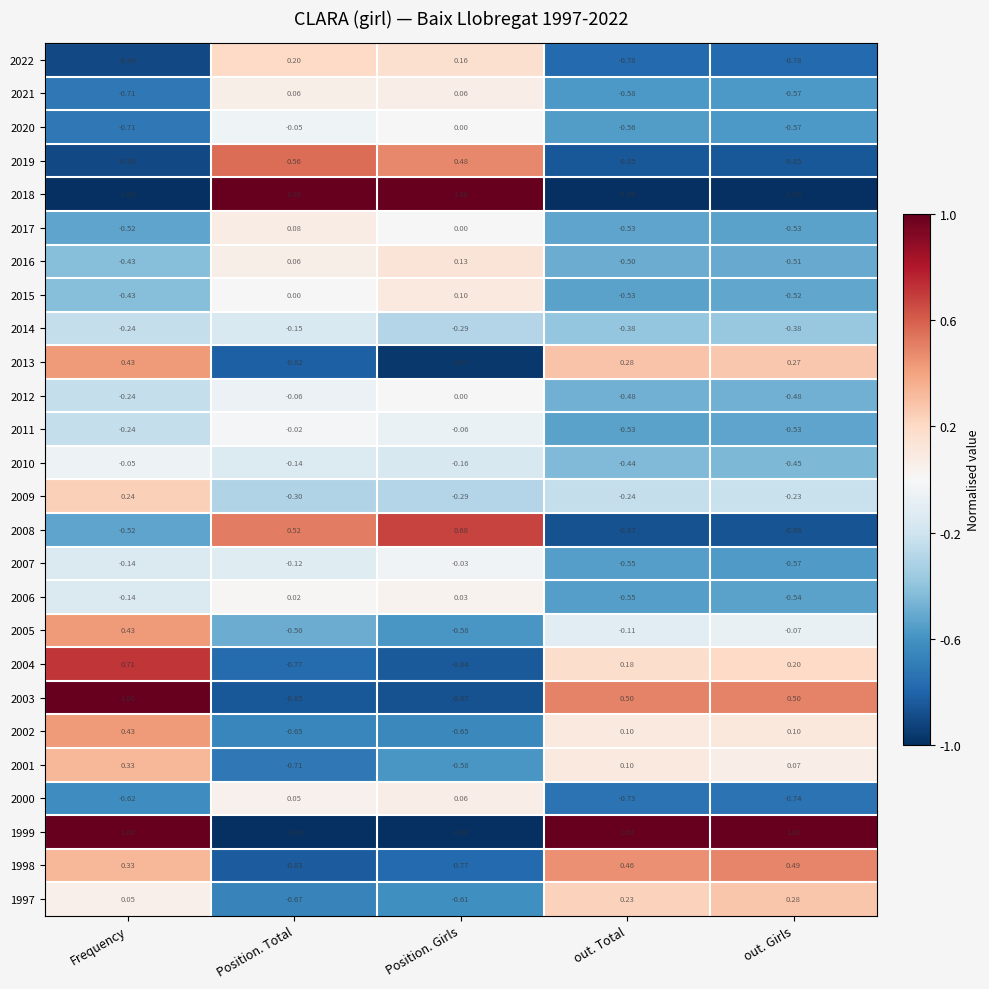

Where is 2004 nearest to the value 0?

out. Total